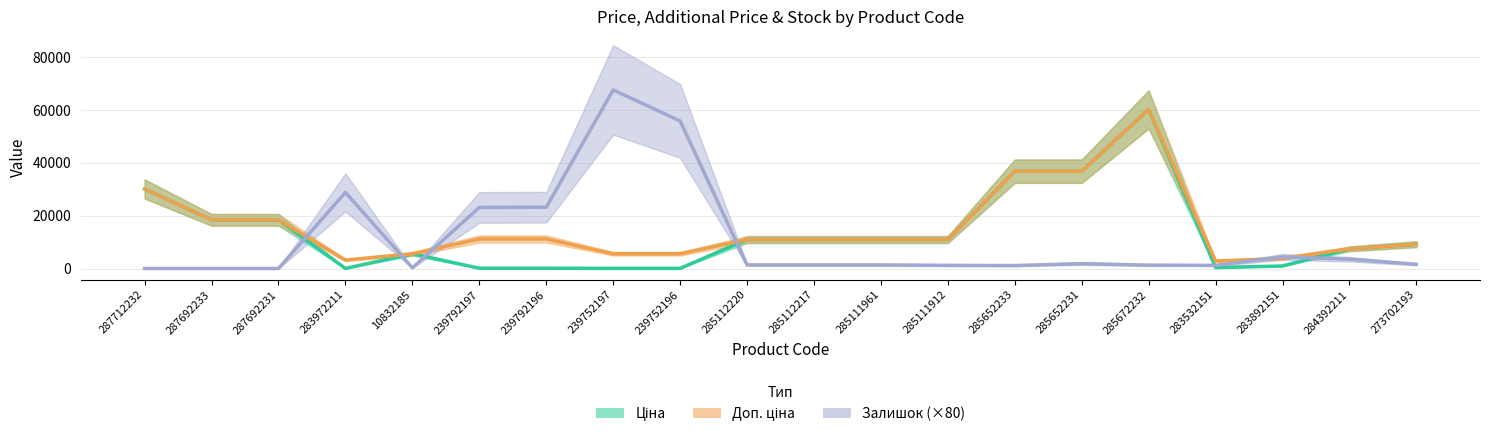

True or false: Ціна and Доп. ціна intersect in this chart.

False